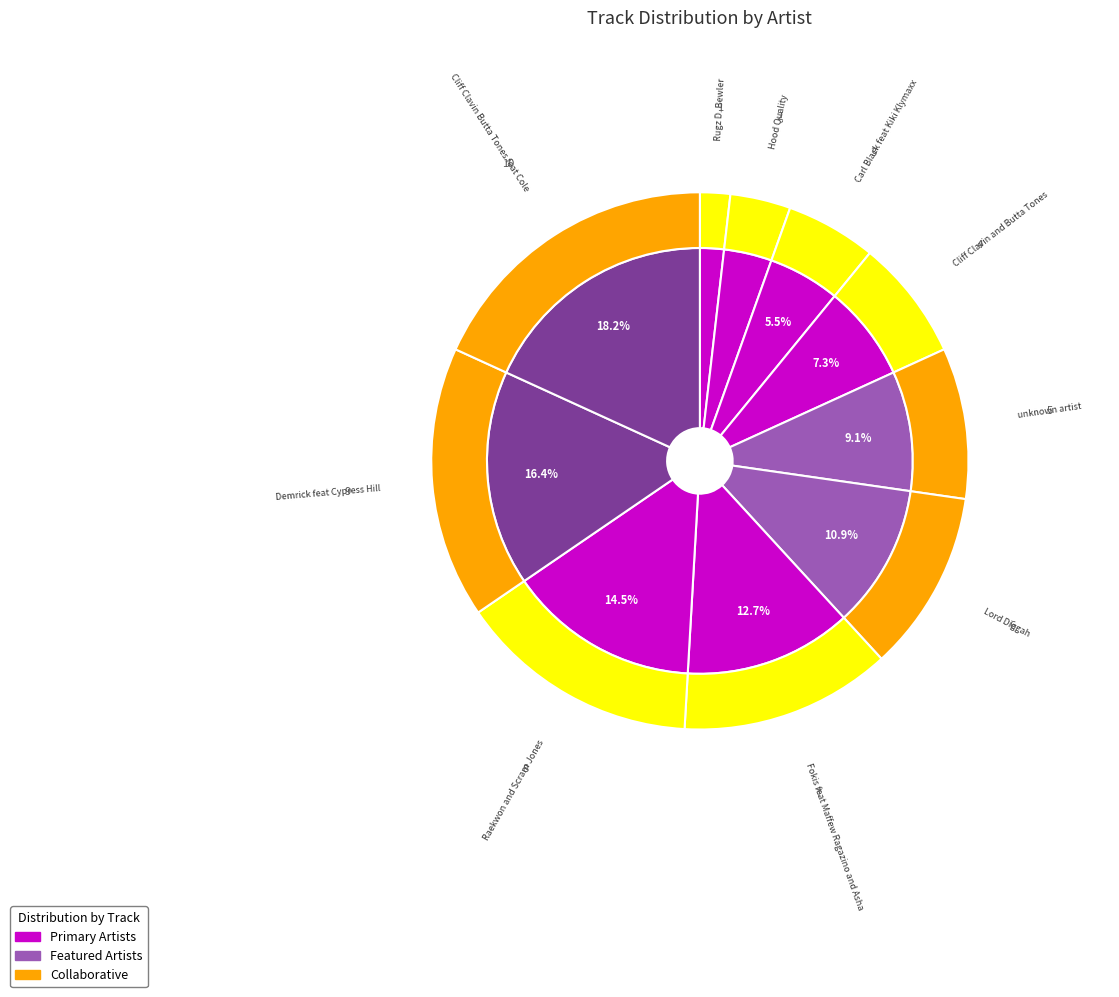

What portion of the pie excludes Carl Black feat Kiki Klymaxx?

94.5%